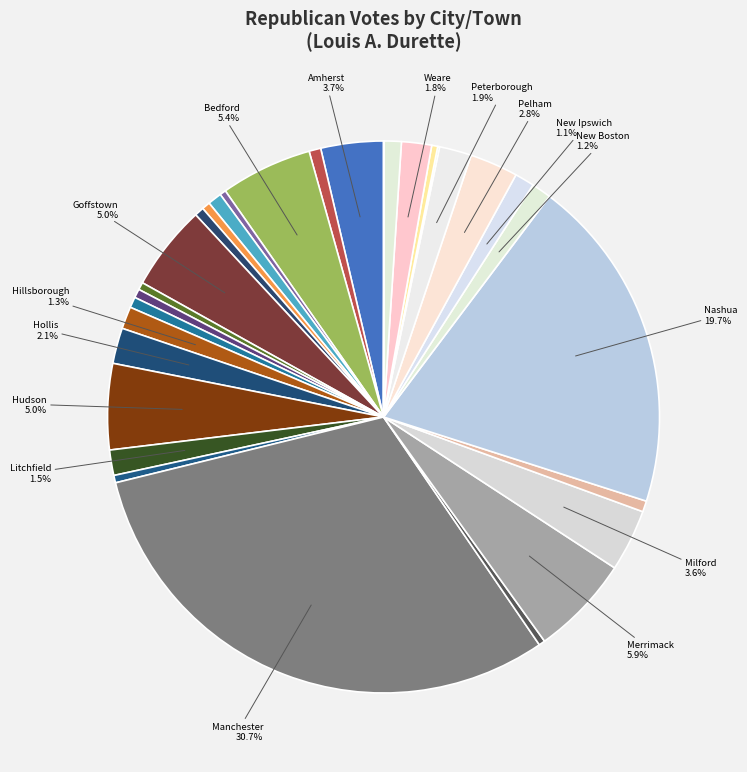

Which slice is the smallest?

Windsor